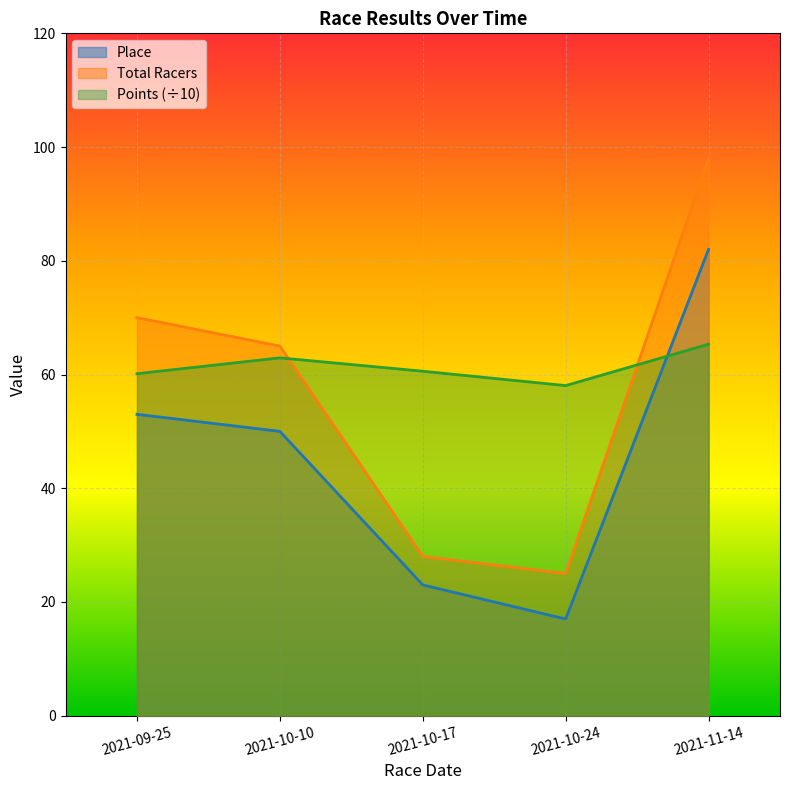

The value of Place at 2021-10-17 is 23.0. True or false?

True